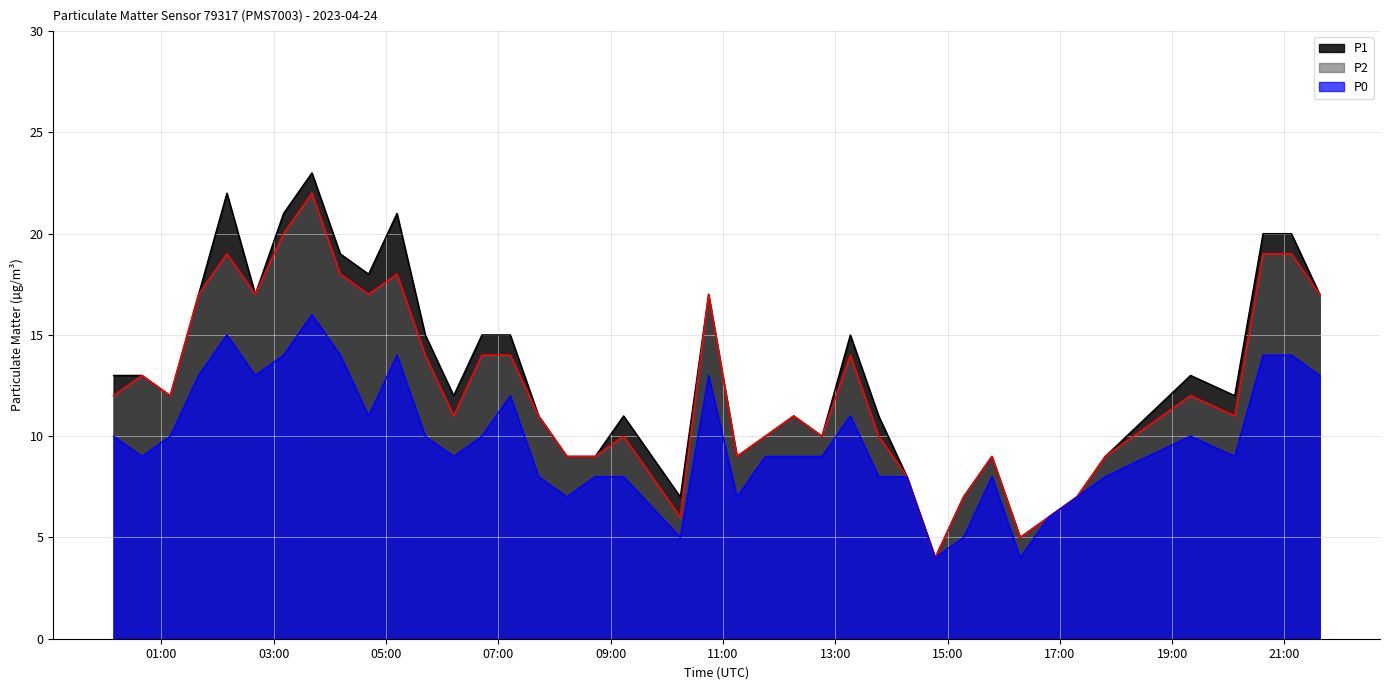

What is the difference between the second highest and second lowest values in the P1 series?

17